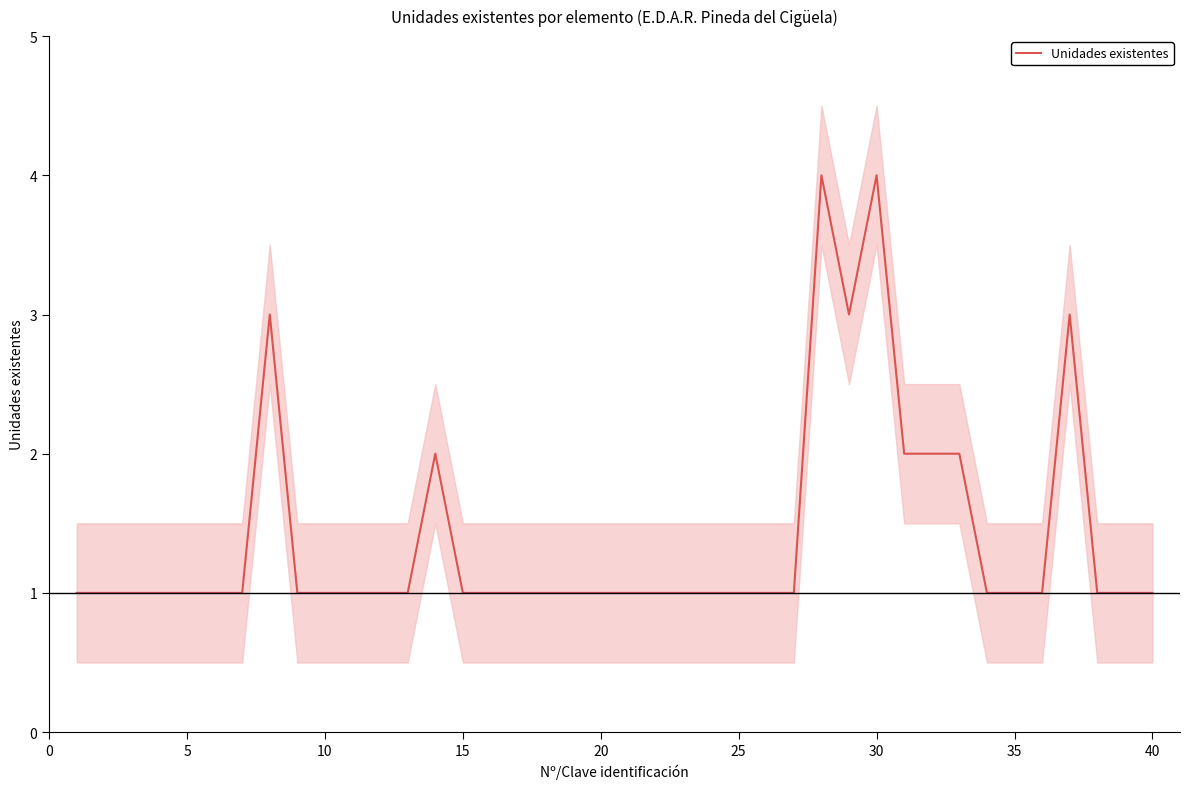

Is this an area chart (filled region under the line)?

No